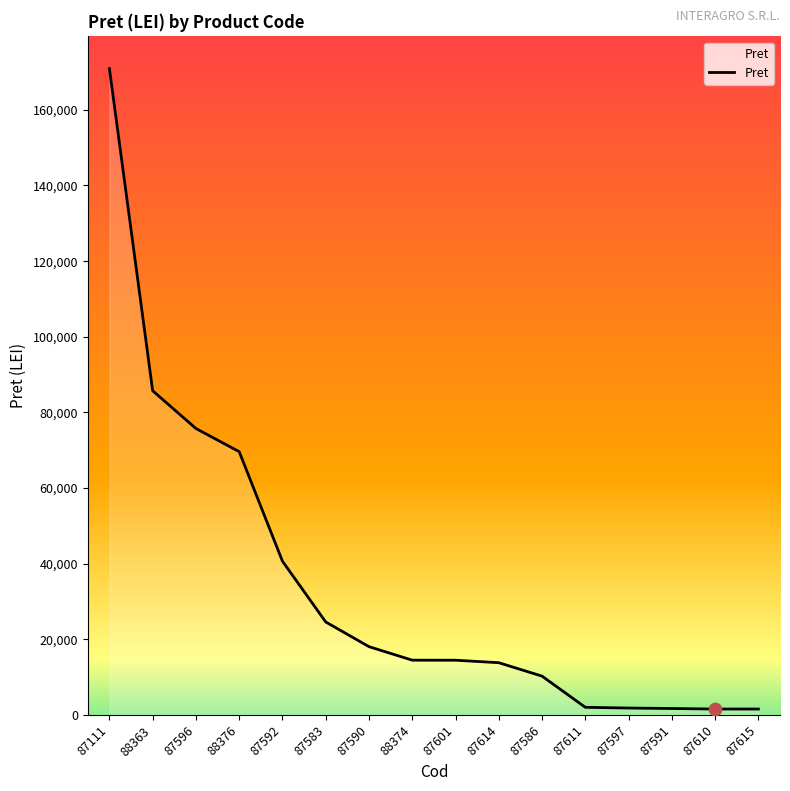

Approximately how many times larger is the value at 87590 compared to 87596?

0.2